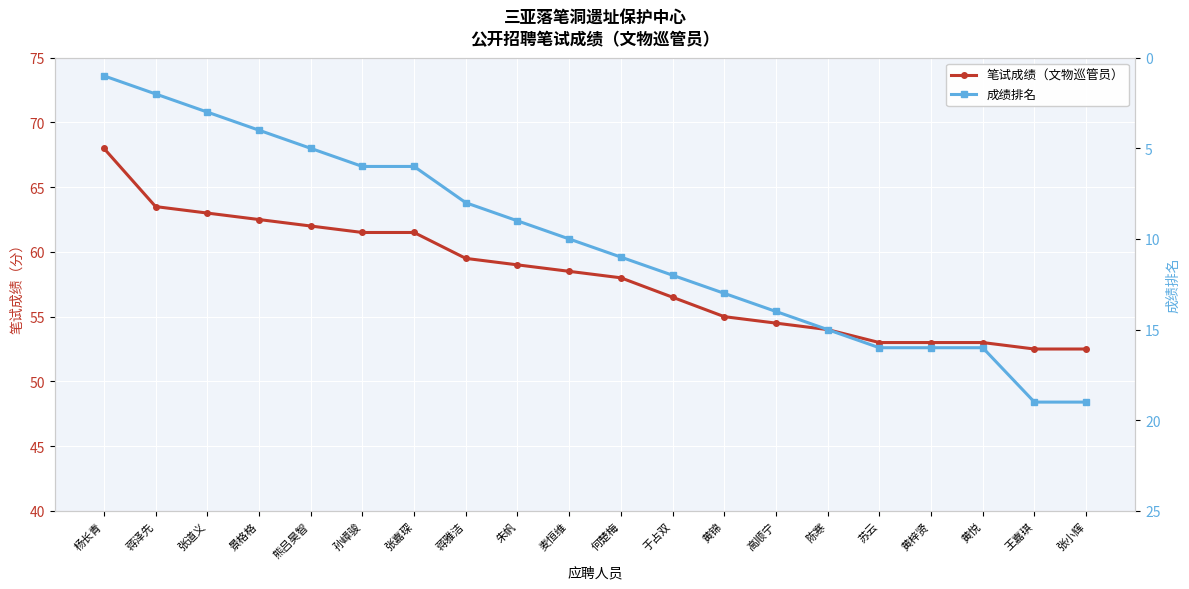

True or false: 成绩排名 has a value of 5.5 at 景格格.

False